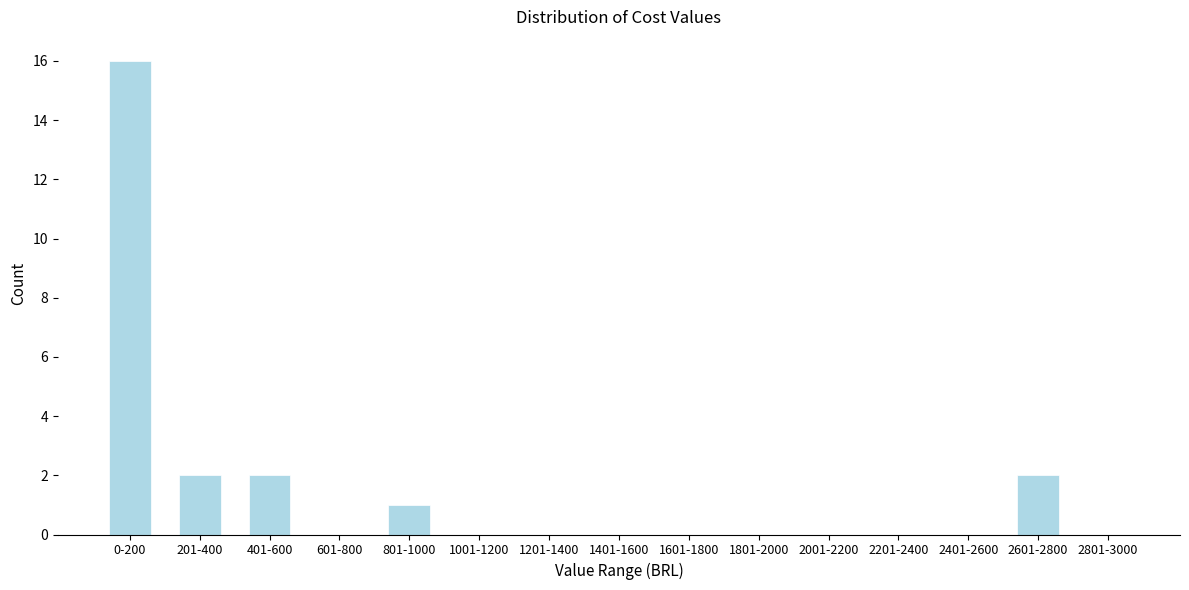

Reading left to right, list all the values displayed in this chart.

0-200=16	201-400=2	401-600=2	601-800=0	801-1000=1	1001-1200=0	1201-1400=0	1401-1600=0	1601-1800=0	1801-2000=0	2001-2200=0	2201-2400=0	2401-2600=0	2601-2800=2	2801-3000=0